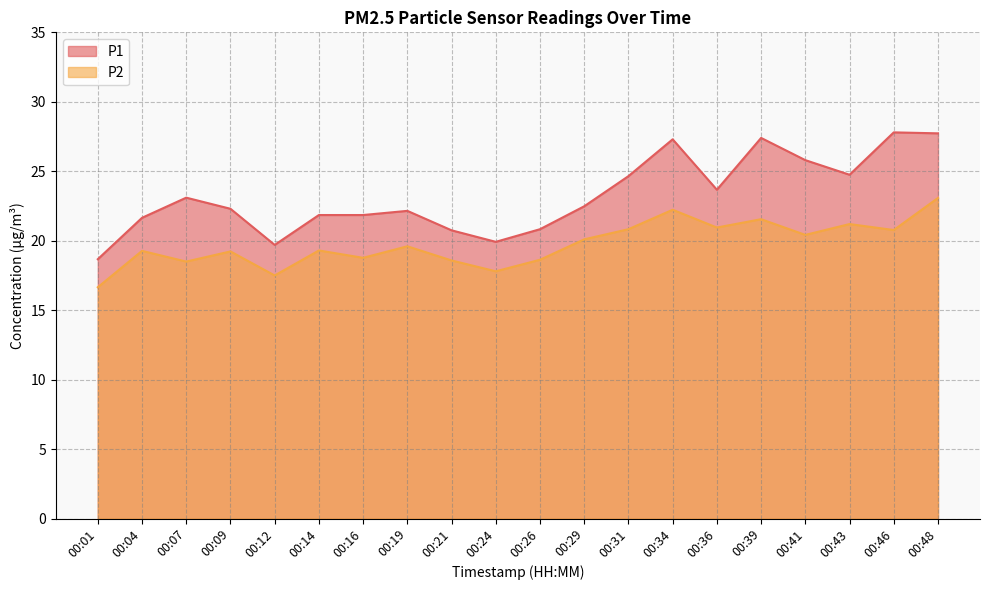

Count the number of data series in this chart.

2